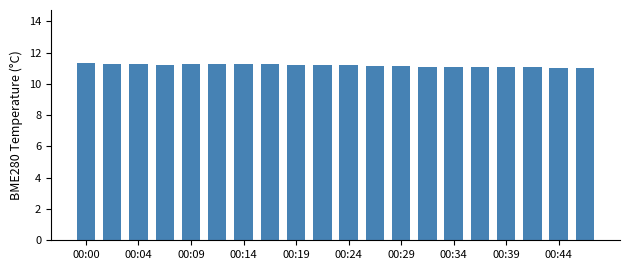

What is the value of the 1st bar from the left?

11.3